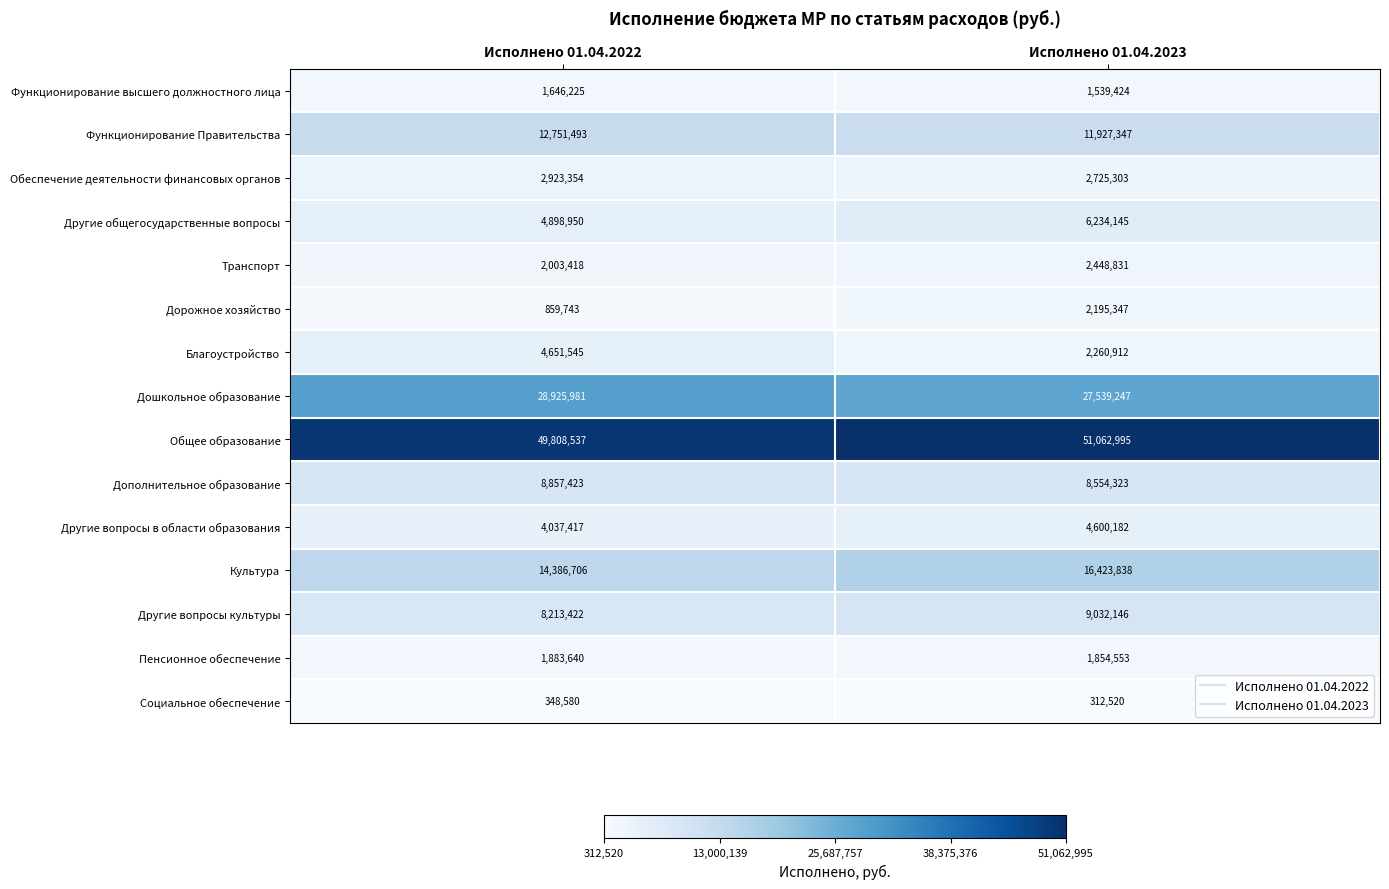

At how many categories does at least one series exceed 6842638?

2